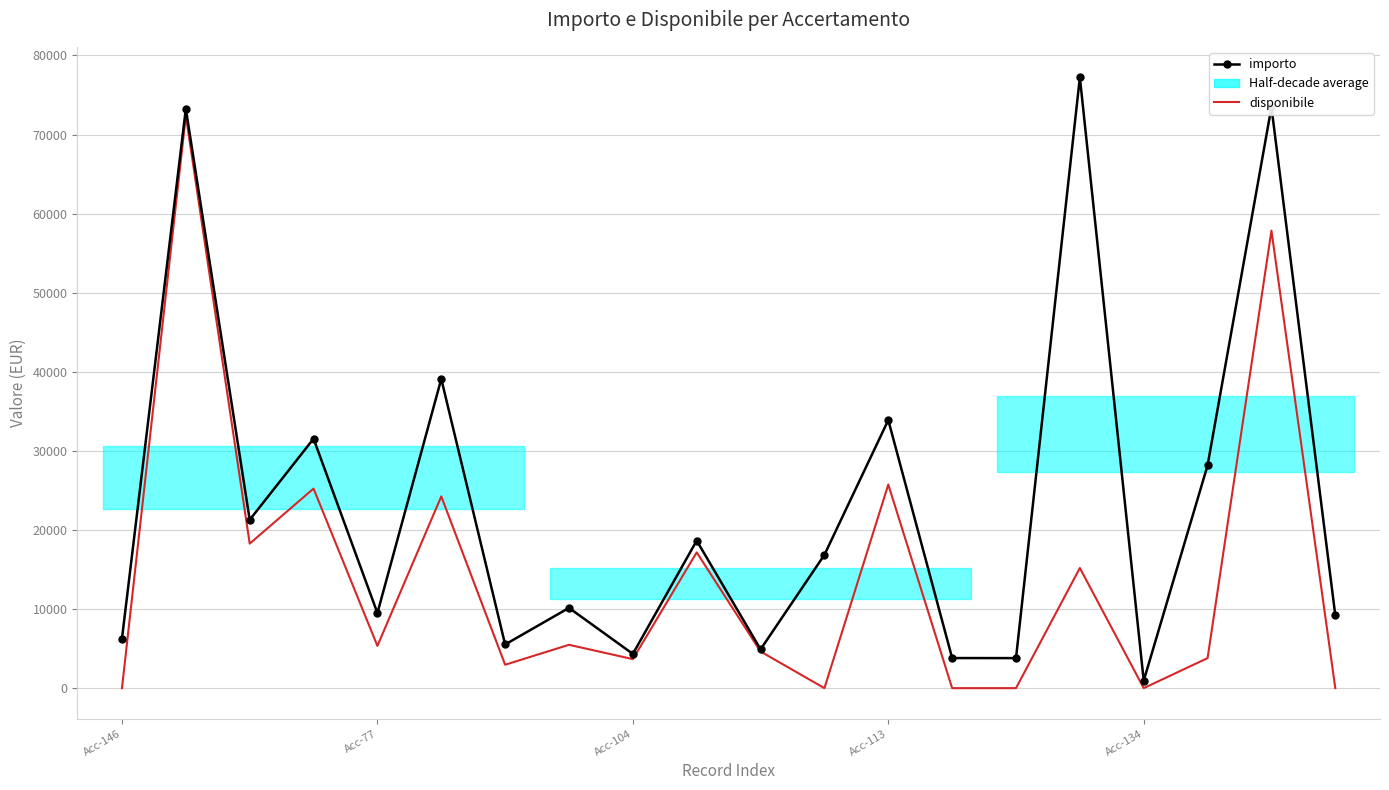

What position from the right is 5?

15